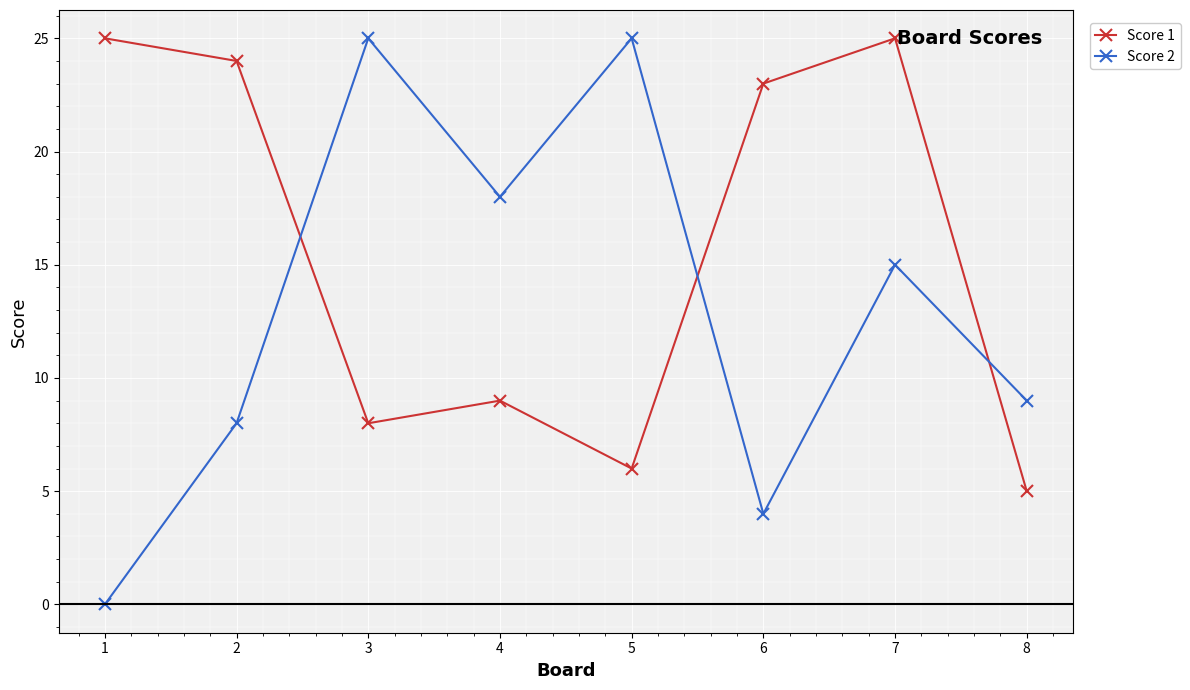

At which category is the sum across all series the highest?

7